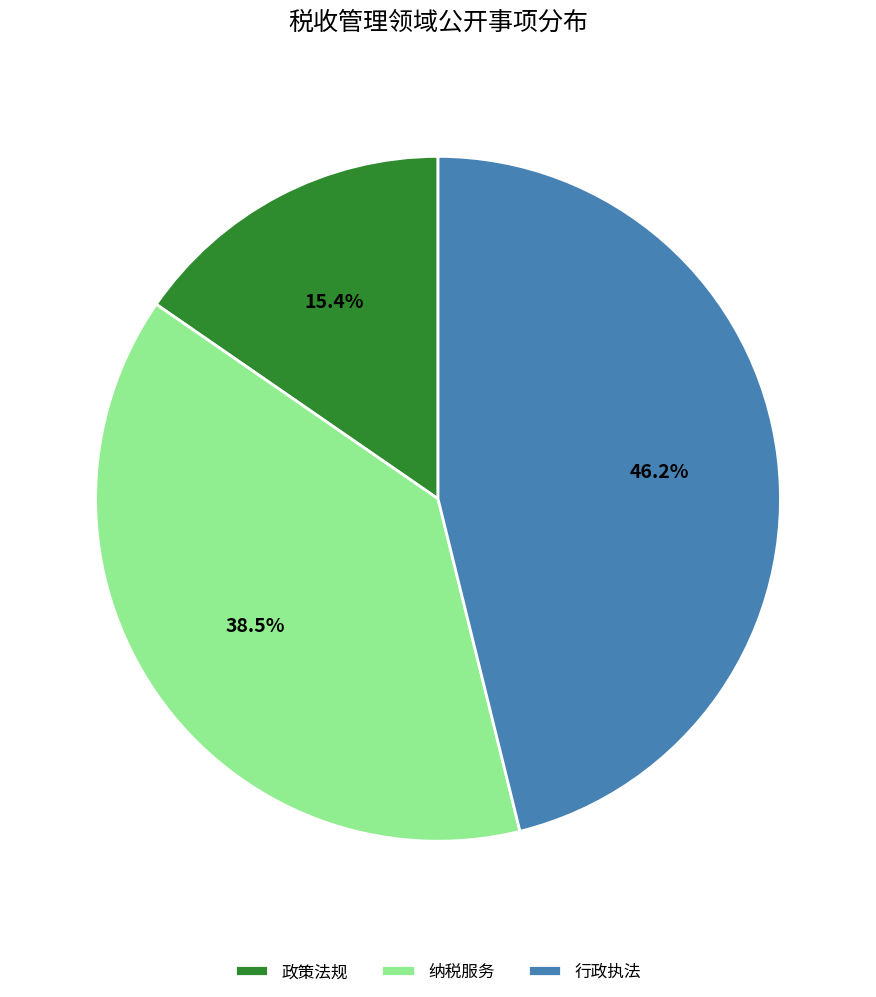

What is the largest slice in the pie chart?

行政执法